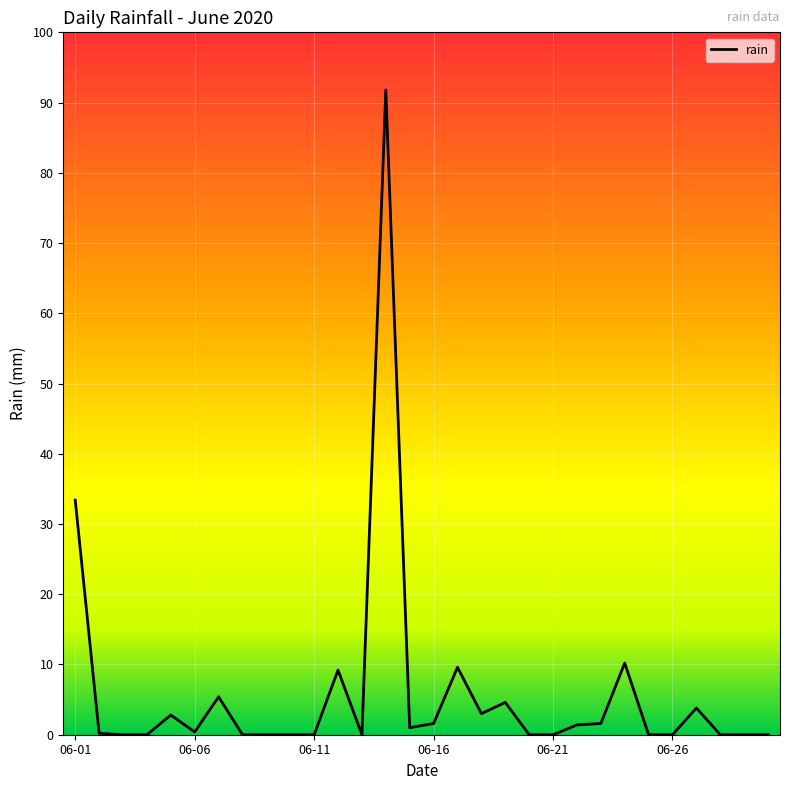

What is the maximum value shown in the chart?

91.8